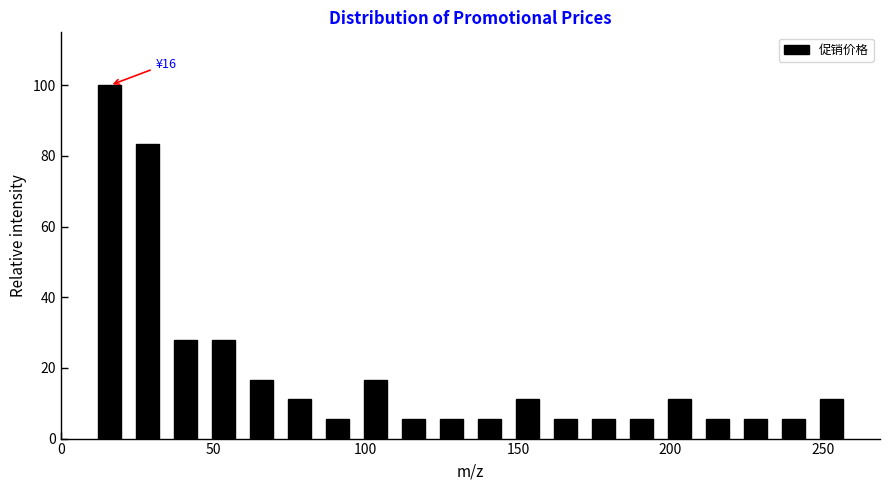

Read against the x-axis, roughly where is the centre of the tallest bar?

15